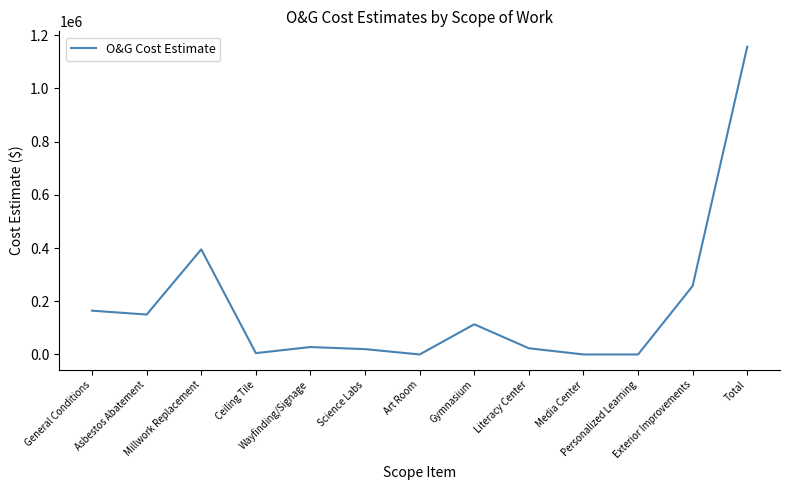

What is the maximum value shown in the chart?

1156461